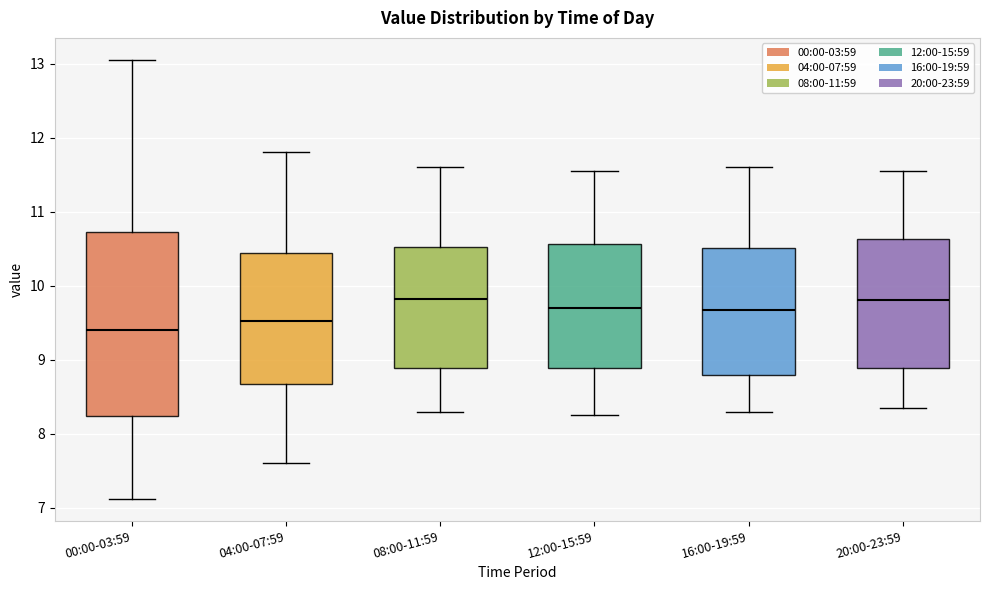

Reading left to right, transcribe this box plot: for each box, give where its median line is, the range the box spans, and where its two whiskers end, as read against the y-axis. The values are not printed on the chart, so give them approximately, as read against the axis.

00:00-03:59: median 9.4, box 8.2 to 10.7, whiskers 7.1 to 13.1
04:00-07:59: median 9.5, box 8.7 to 10.4, whiskers 7.6 to 11.8
08:00-11:59: median 9.8, box 8.9 to 10.5, whiskers 8.3 to 11.6
12:00-15:59: median 9.7, box 8.9 to 10.6, whiskers 8.3 to 11.6
16:00-19:59: median 9.7, box 8.8 to 10.5, whiskers 8.3 to 11.6
20:00-23:59: median 9.8, box 8.9 to 10.6, whiskers 8.4 to 11.6